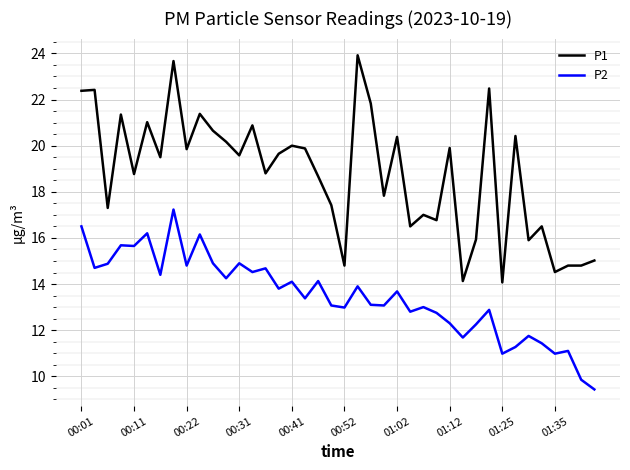

Which series has the largest total across all categories?

P1